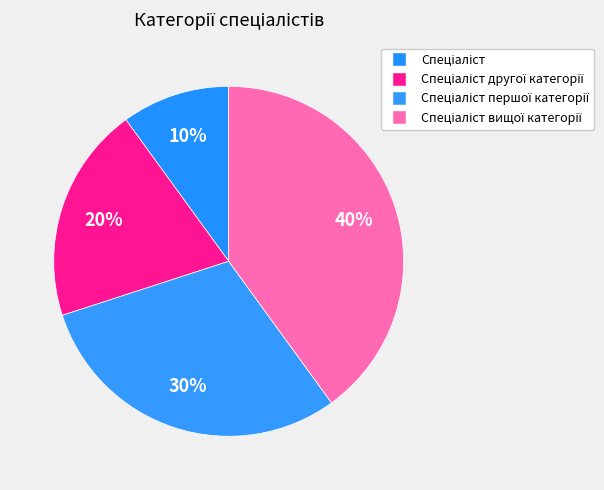

How many slices are in this pie chart?

4